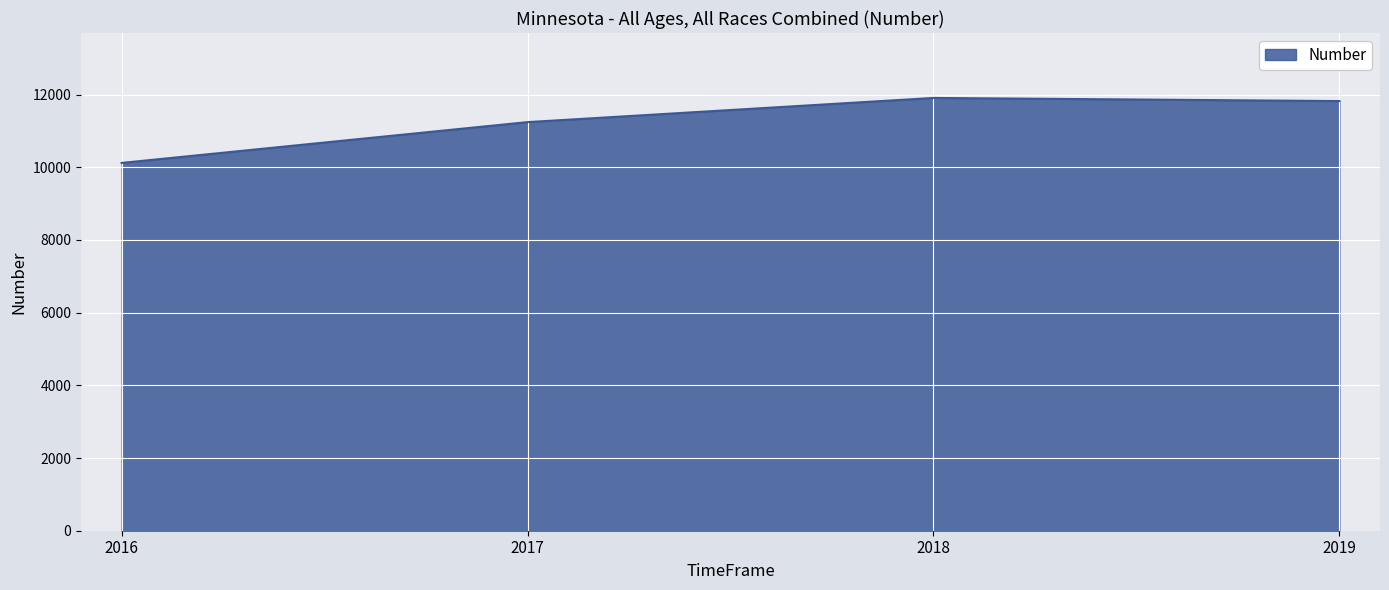

Count the number of data series in this chart.

1